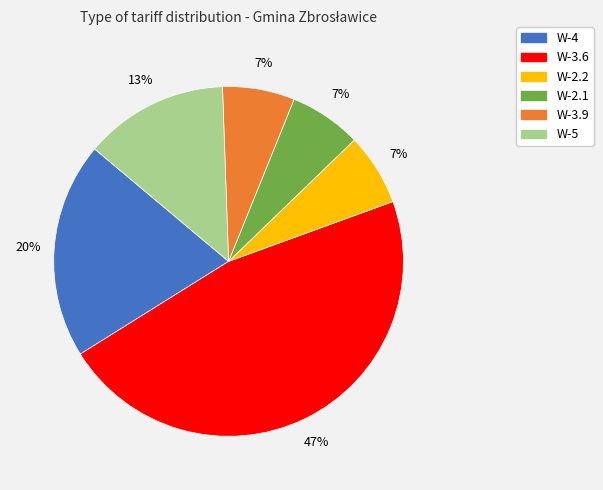

To the nearest percent, what portion does W-2.2 represent?

7%